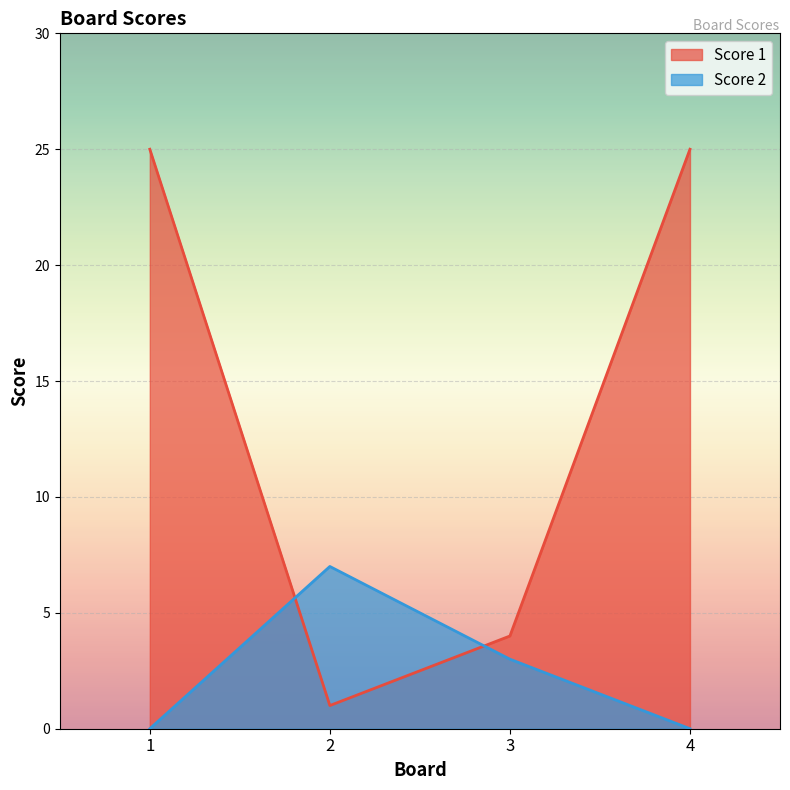

Which category has the lowest value across all series?

1